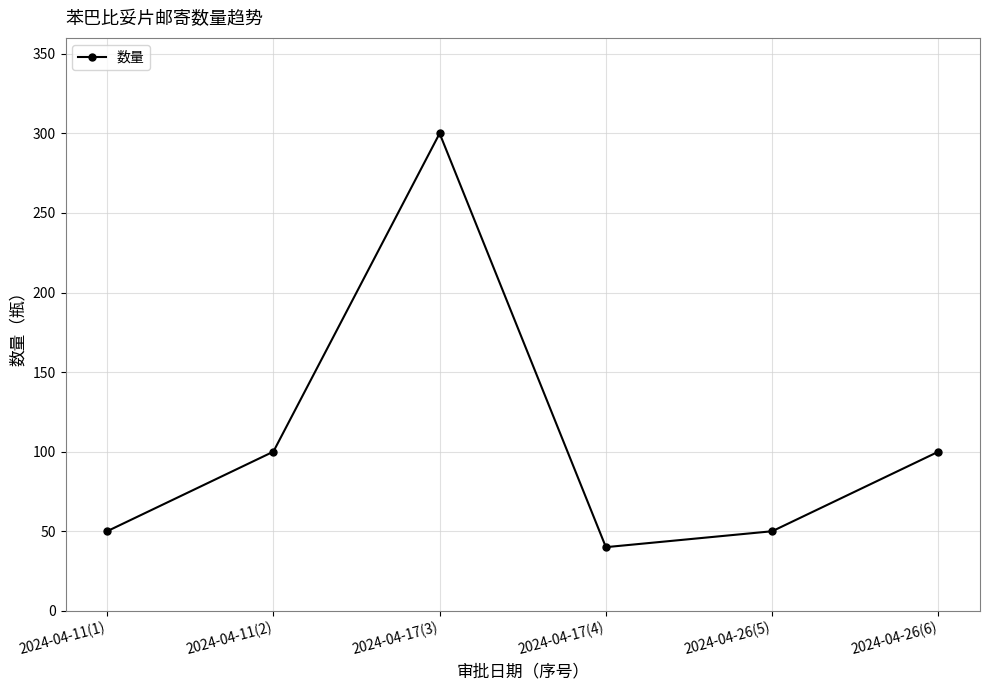

What is the smallest value displayed?

40